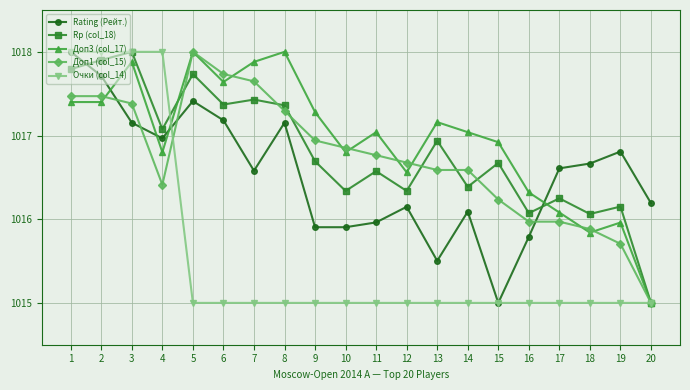

True or false: Доп3 (col_17) has more than 2 points higher than both neighbors.

True